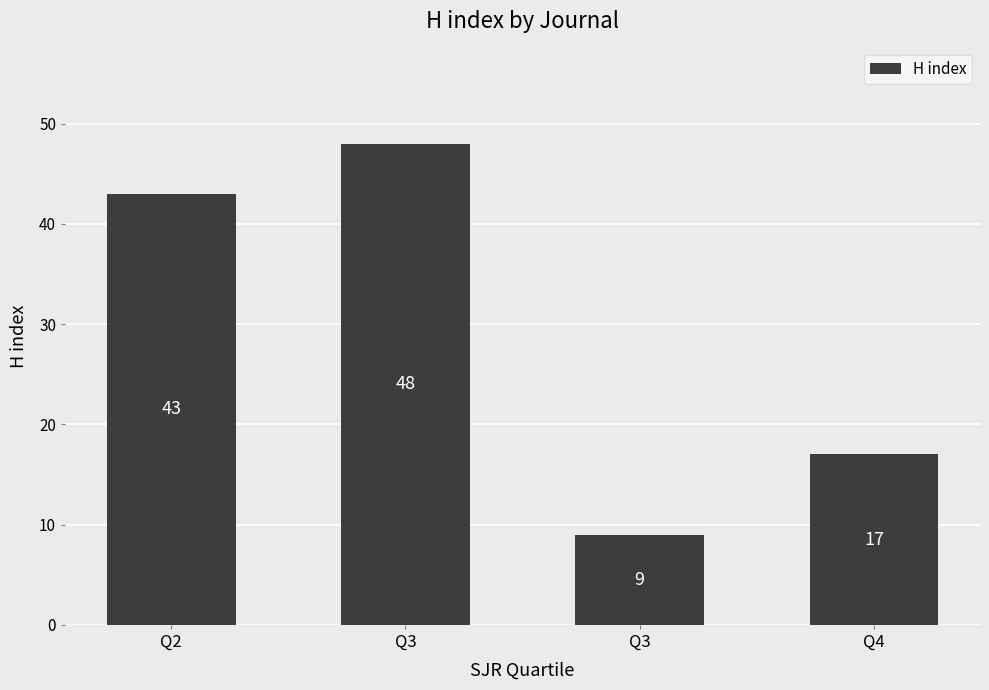

At which label is the value closest to 28?

Q4